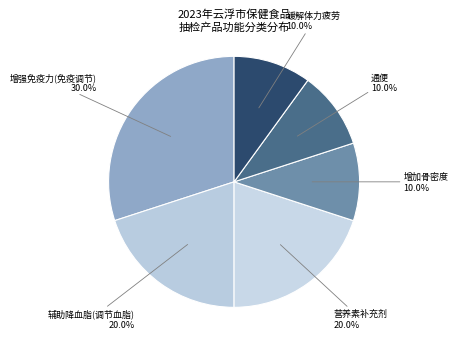

What is the ratio of the value at 增加骨密度 to the value at 营养素补充剂?

0.5